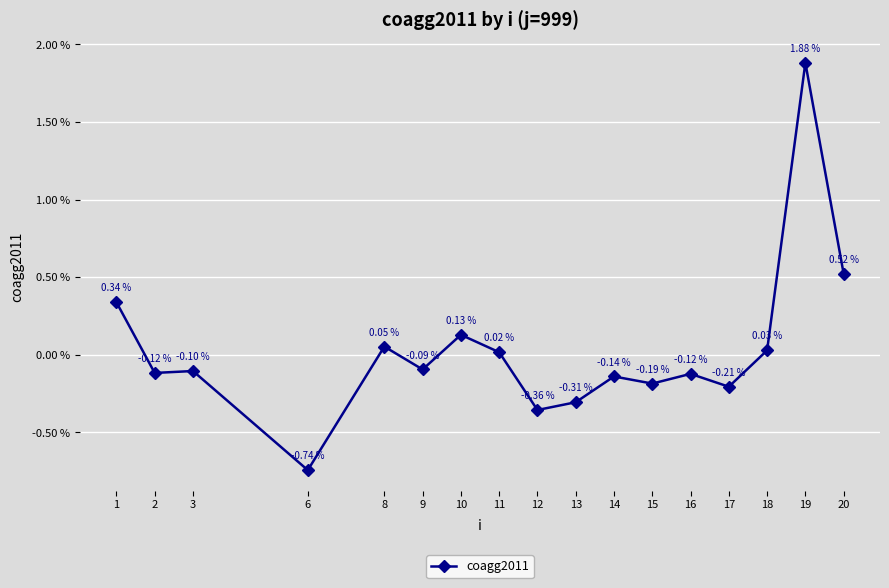

Is this an area chart (filled region under the line)?

No